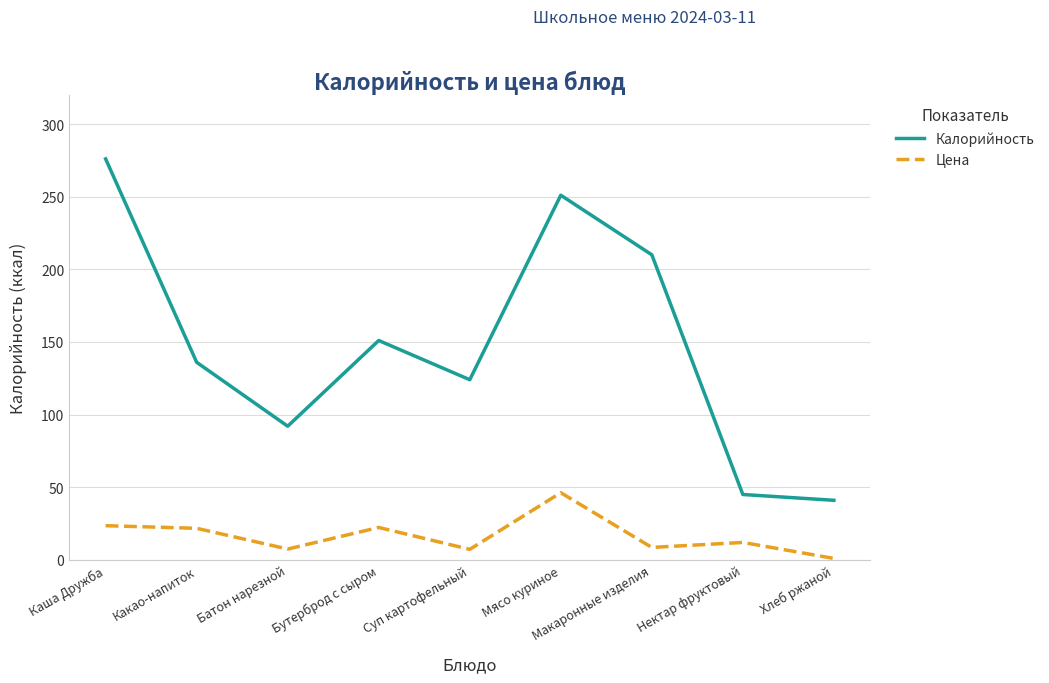

True or false: Калорийность and Цена intersect in this chart.

False